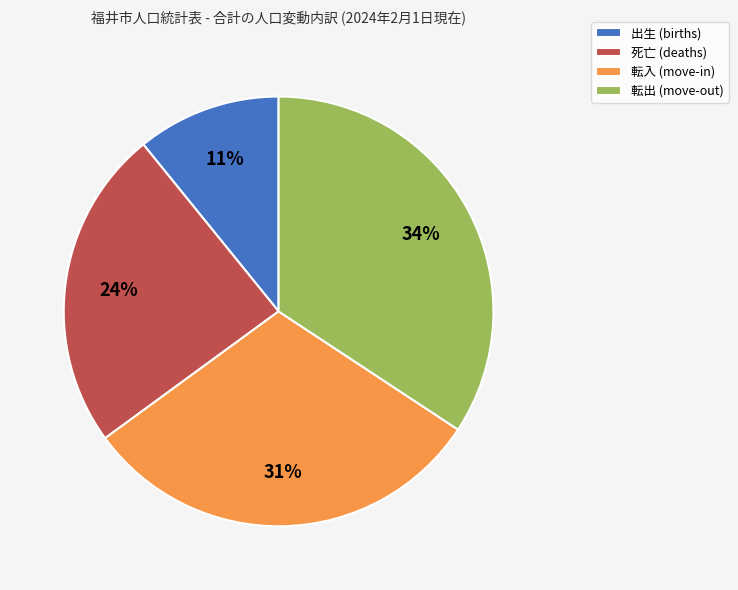

Between 転出 (move-out) and 死亡 (deaths), which is larger?

転出 (move-out)